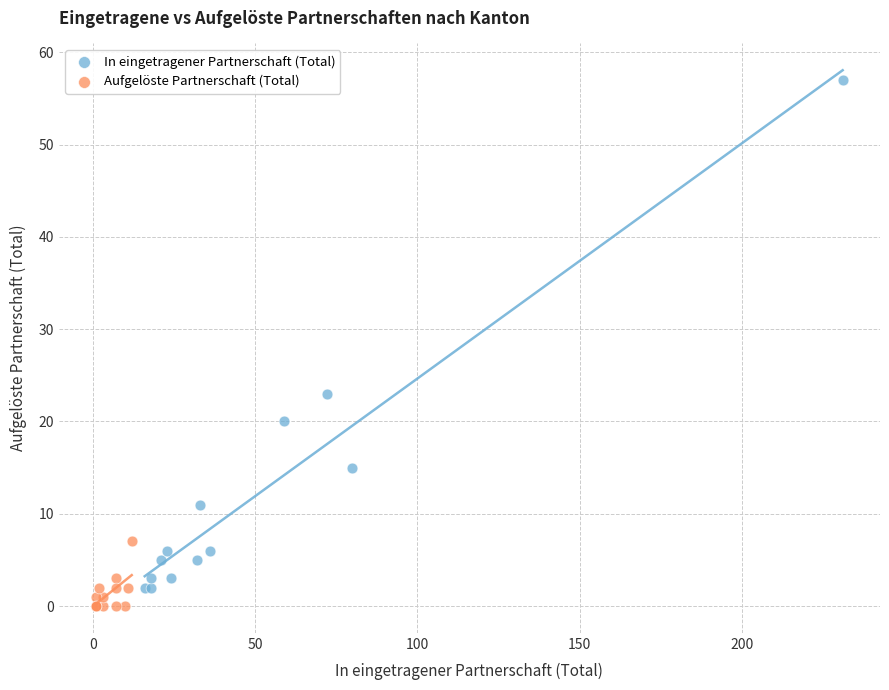

Which series reaches the maximum Y coordinate?

In eingetragener Partnerschaft (Total)